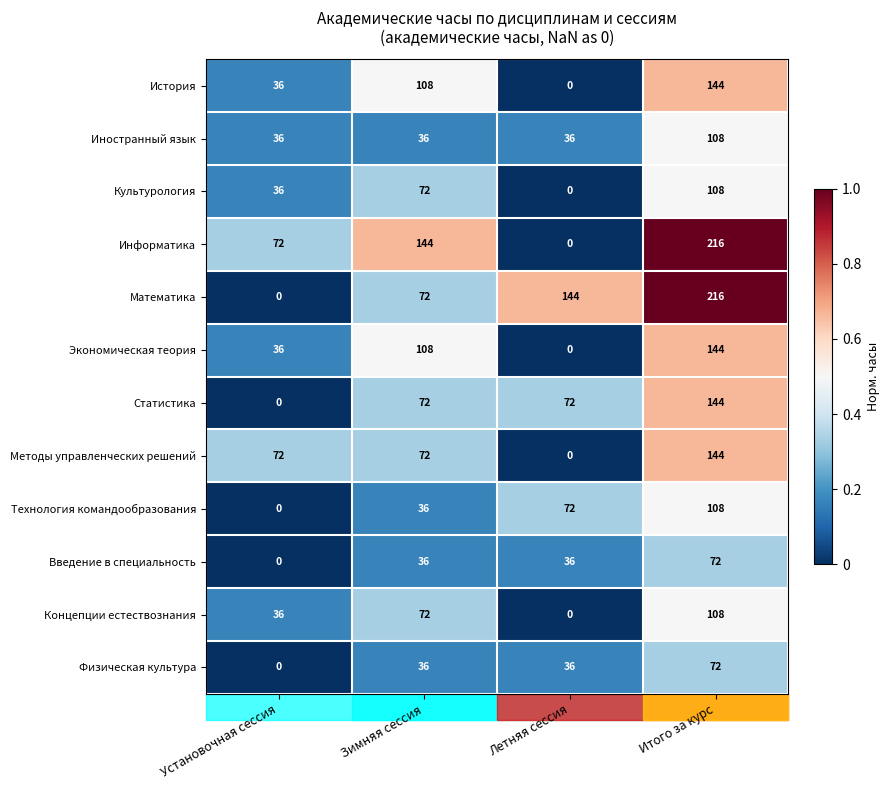

Which label corresponds to the largest value in the chart?

Итого за курс